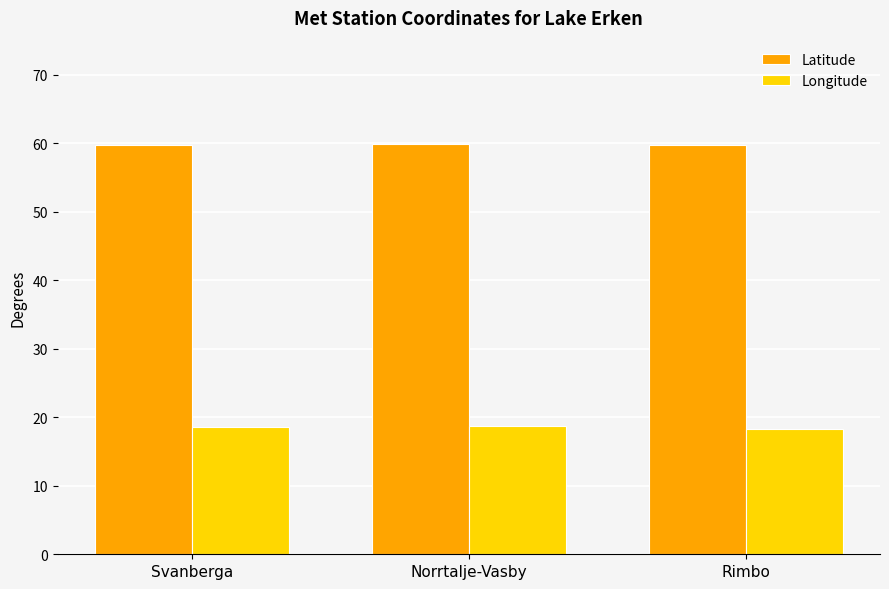

Is it true that Longitude equals 9.6 at Svanberga?

False